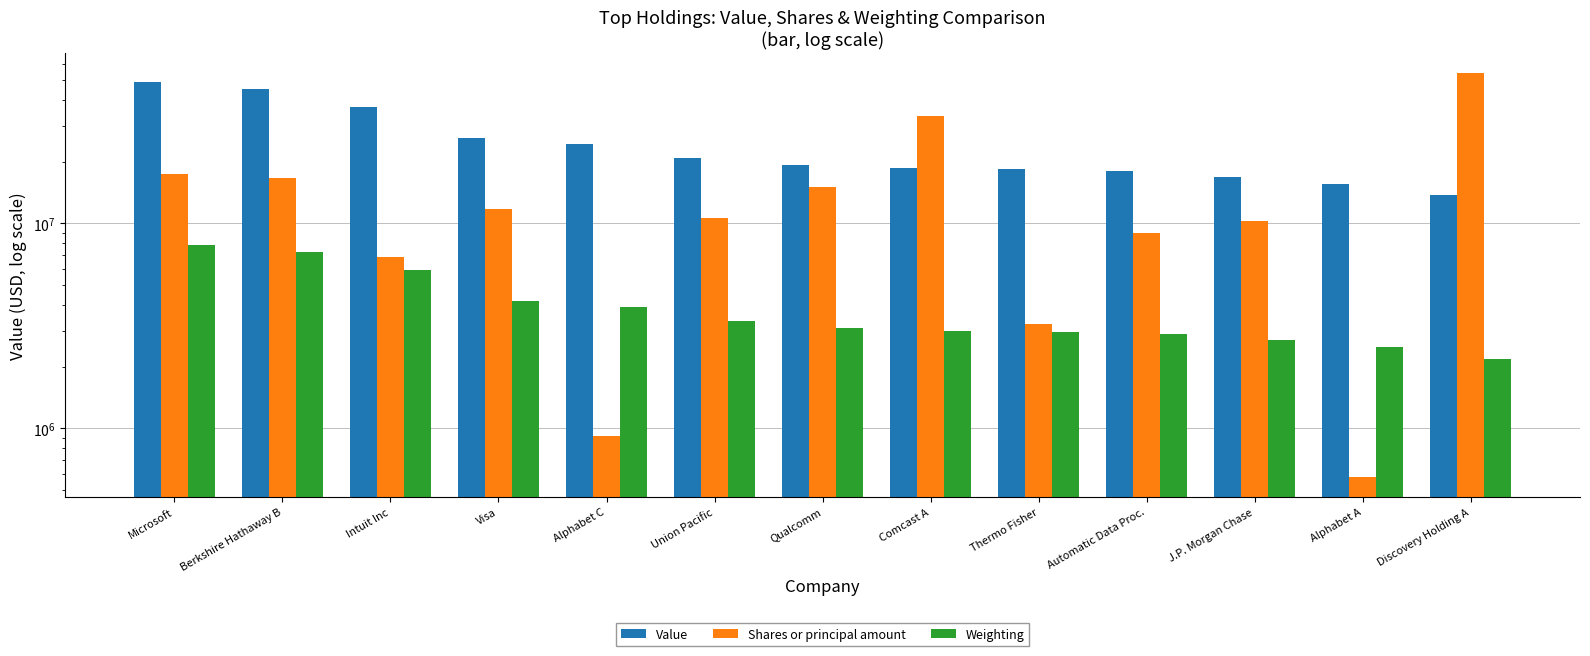

The Shares or principal amount series shows 579800.0 at Alphabet A. True or false?

True